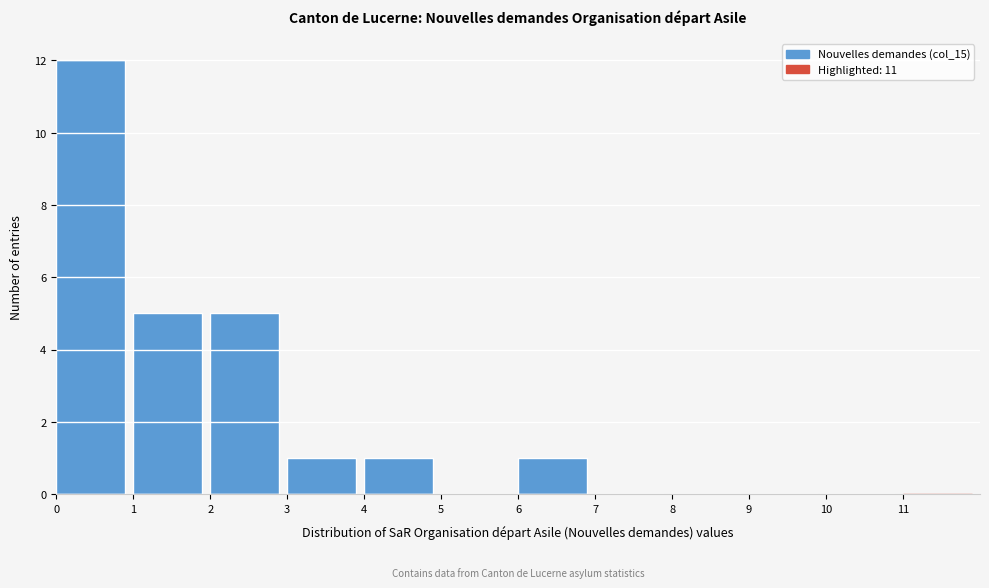

Reading left to right, transcribe this chart: for each bar, give the range it covers on the x-axis and its height. The values are not printed on the chart, so give them approximately, as read against the axis.

0 to 1: 12
1 to 2: 5
2 to 3: 5
3 to 4: 1
4 to 5: 1
5 to 6: 0
6 to 7: 1
7 to 8: 0
8 to 9: 0
9 to 10: 0
10 to 11: 0
11 to 12: 0